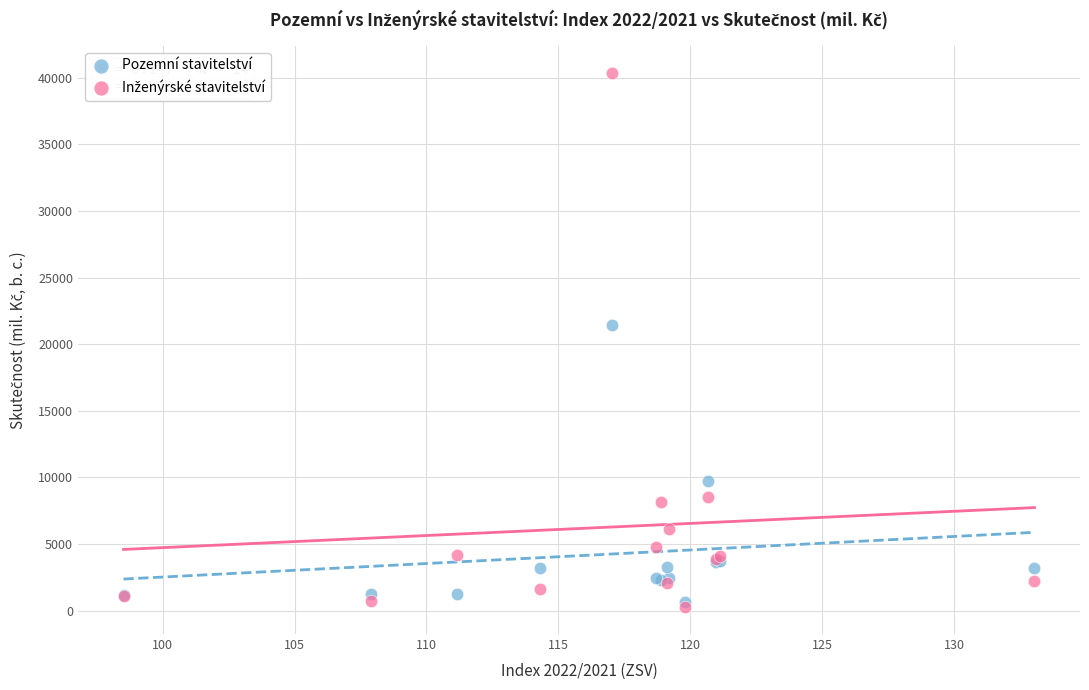

Across all series, what Y value is closest to 20322?

21442